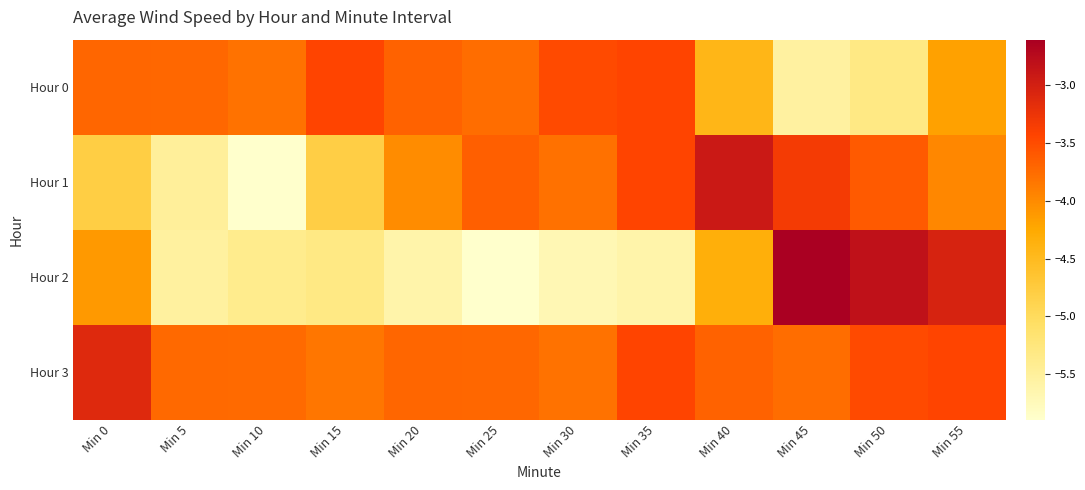

How many distinct data groups are displayed?

4